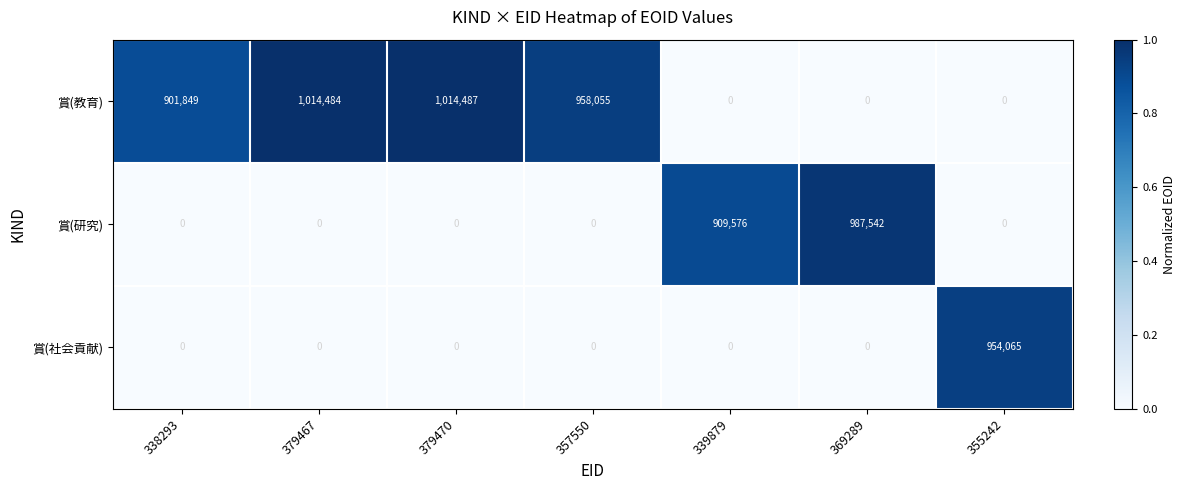

What is the average value of the 賞(教育) series?

555554